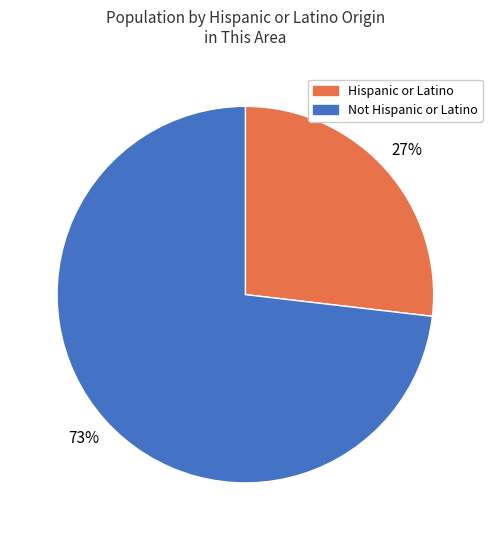

What is the smallest slice in the pie chart?

Hispanic or Latino